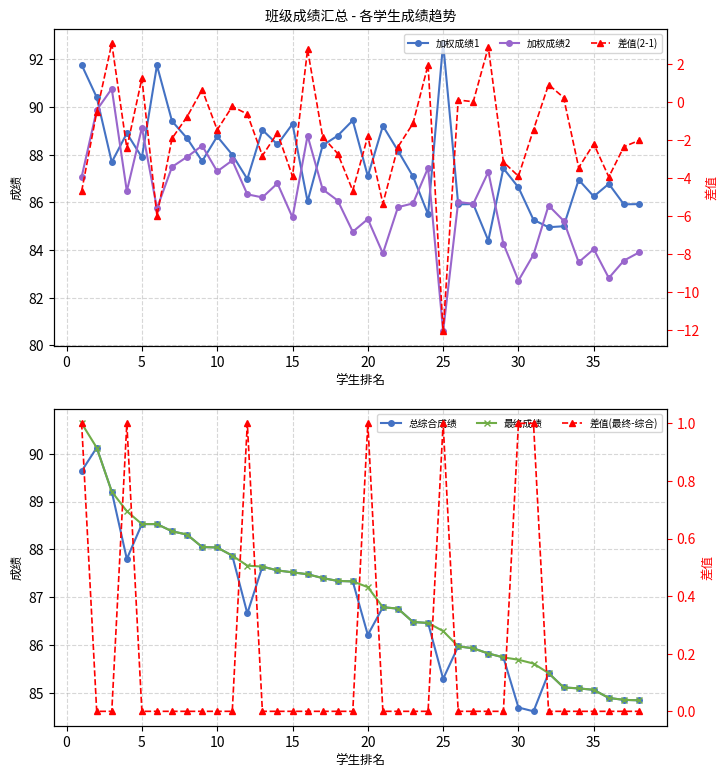

True or false: 最终成绩 and 差值(最终-综合) cross at least once.

False